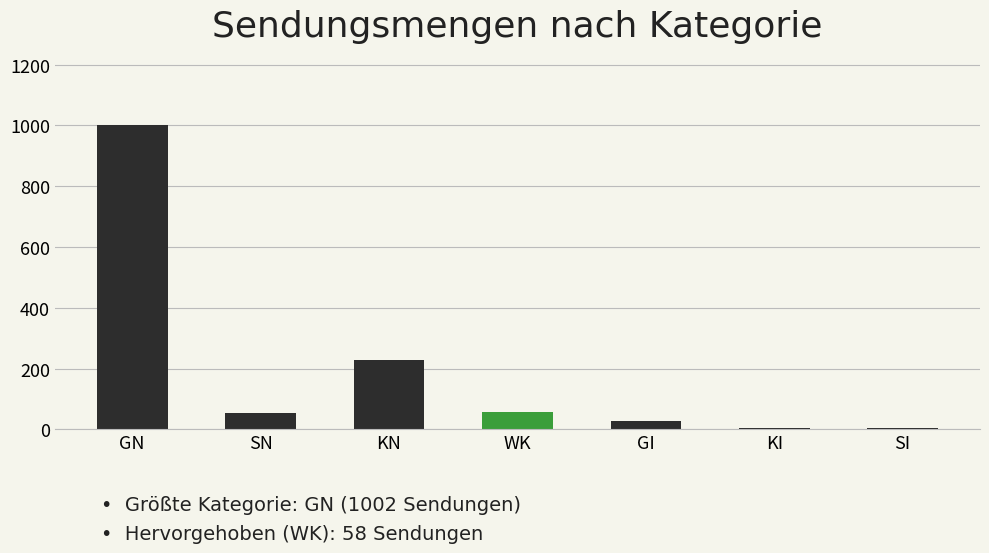

How many values are below 53?

3